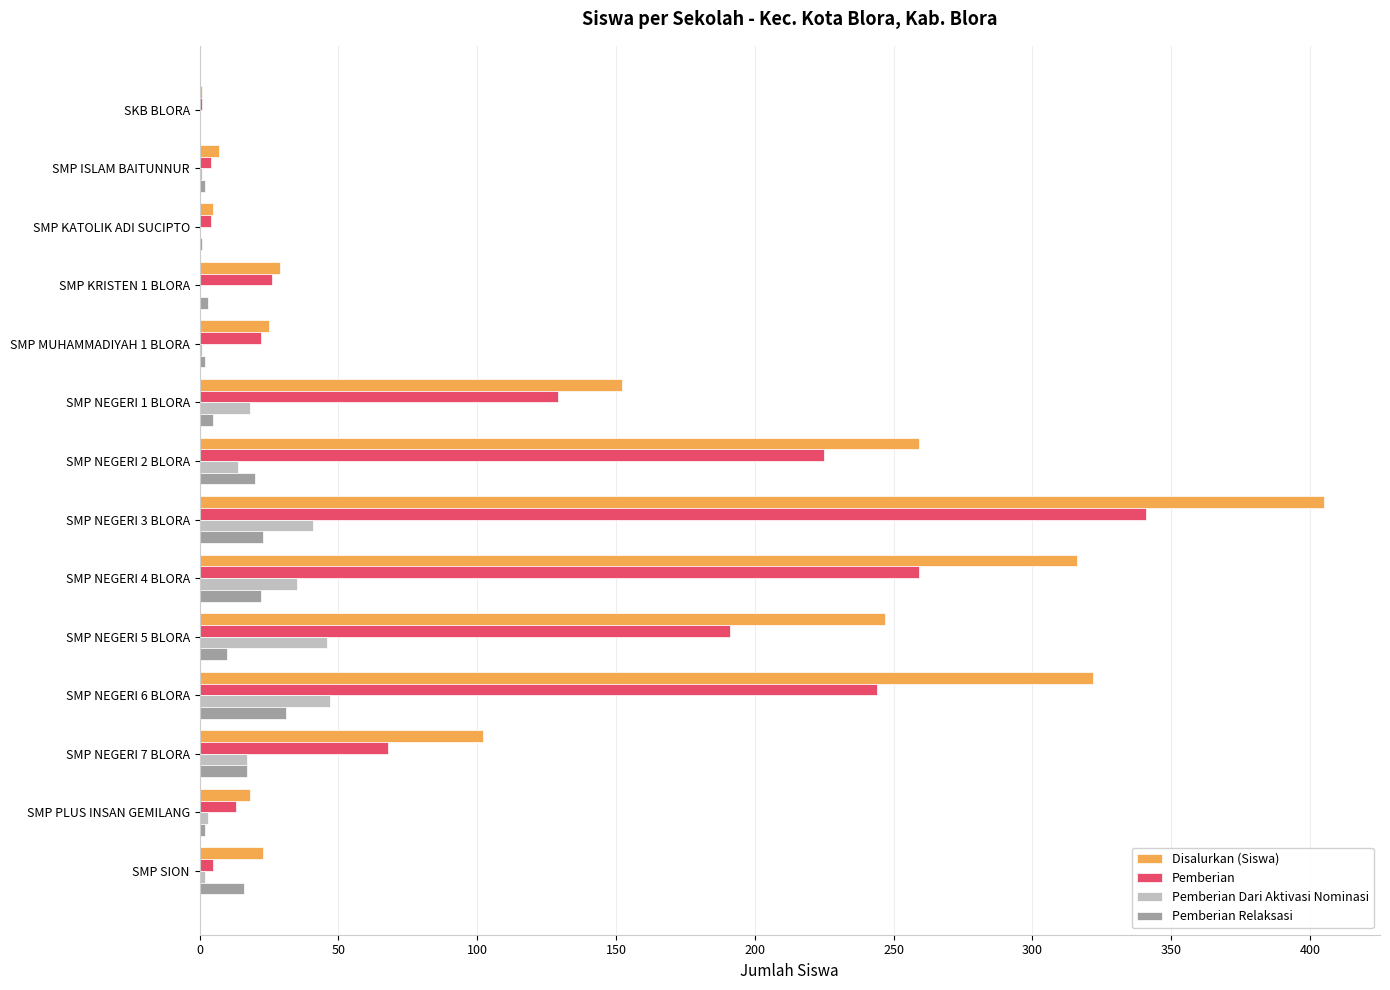

Which series changed the most between SMP NEGERI 2 BLORA and SMP NEGERI 4 BLORA?

Disalurkan (Siswa)